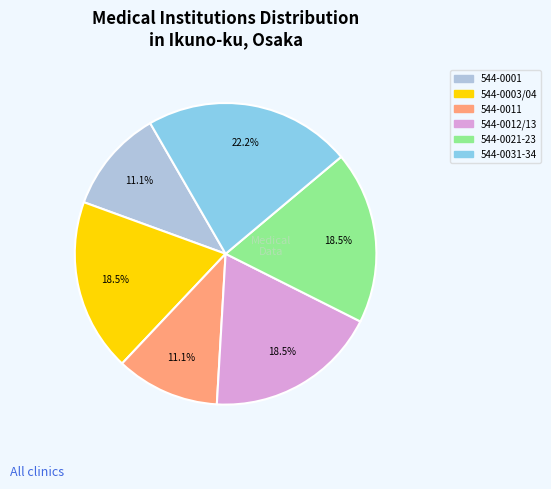

To the nearest percent, what is the average slice percentage?

17%